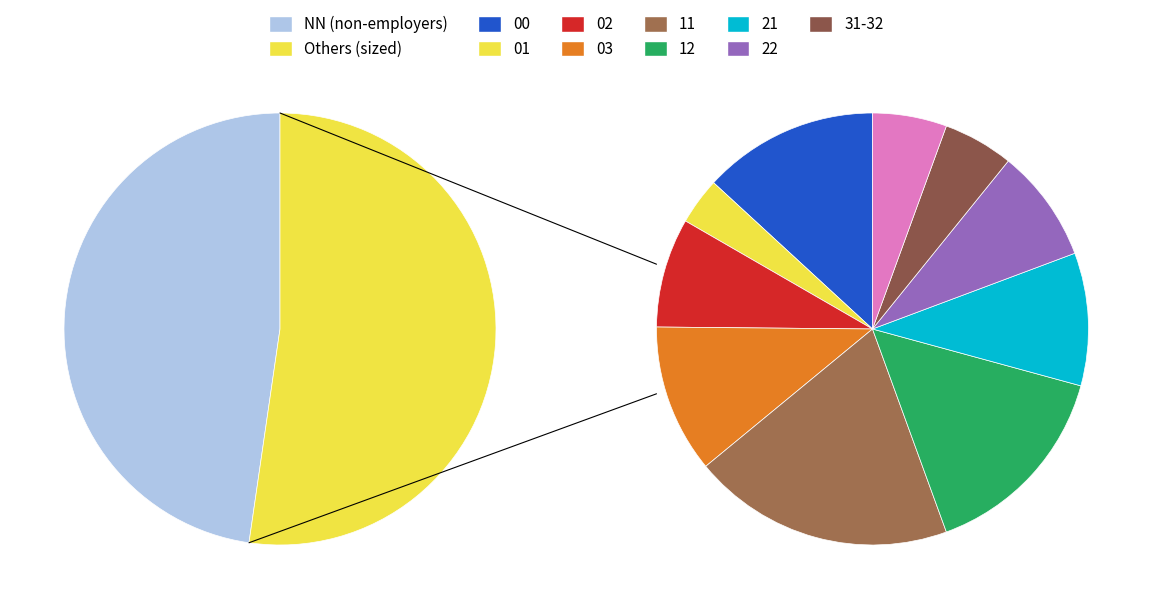

What is the change in value from 02 to 31?

-10